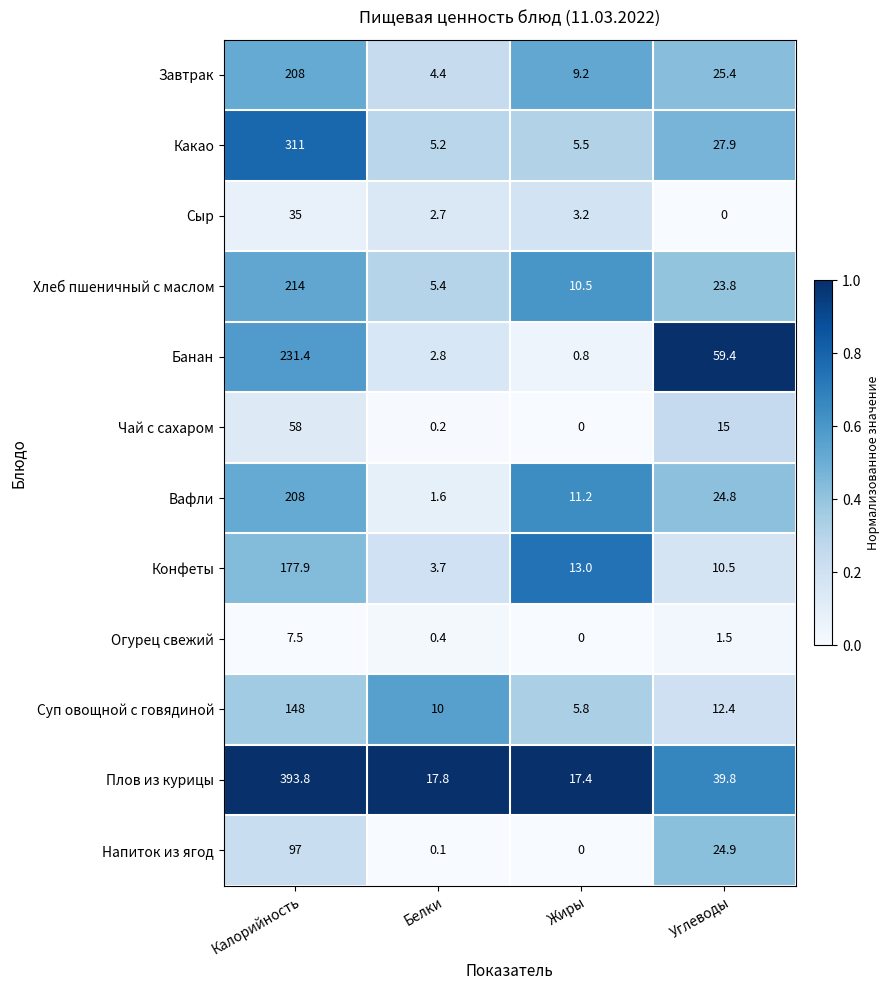

The value of Сыр at Жиры is 1.7. True or false?

False